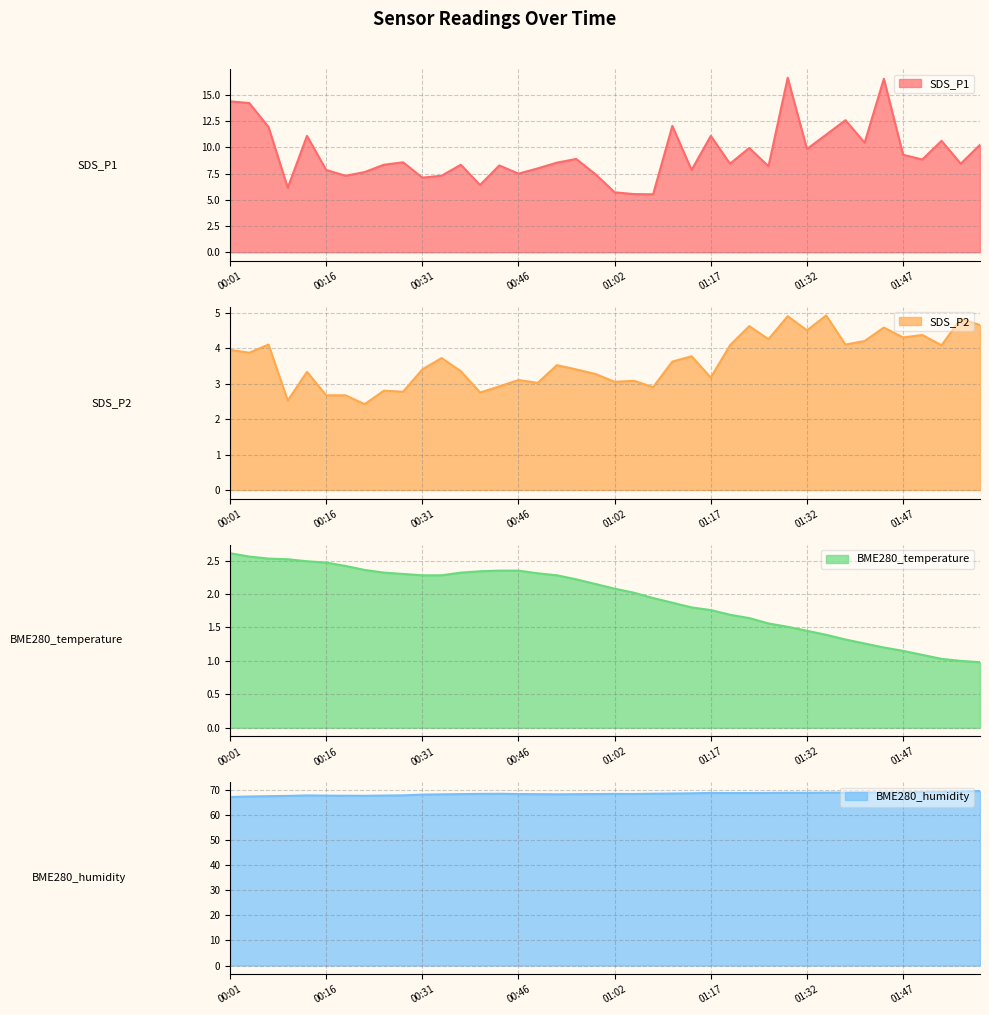

True or false: SDS_P2 and SDS_P1 cross at least once.

False